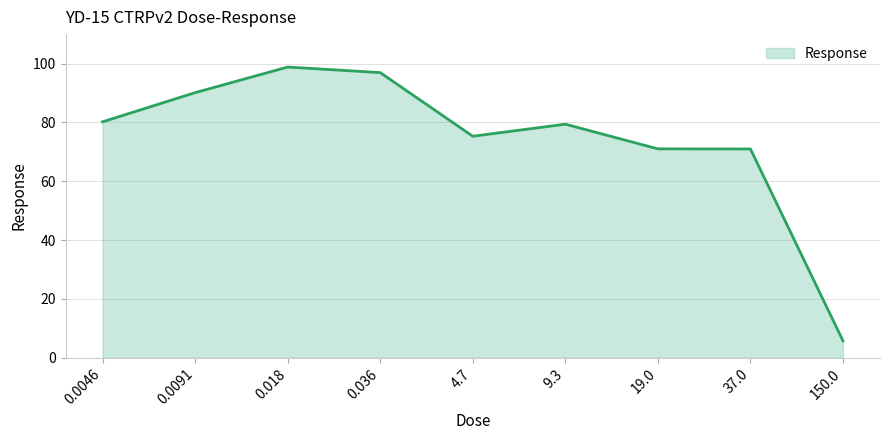

Approximately how many times larger is the value at 0.018 compared to 37.0?

1.4